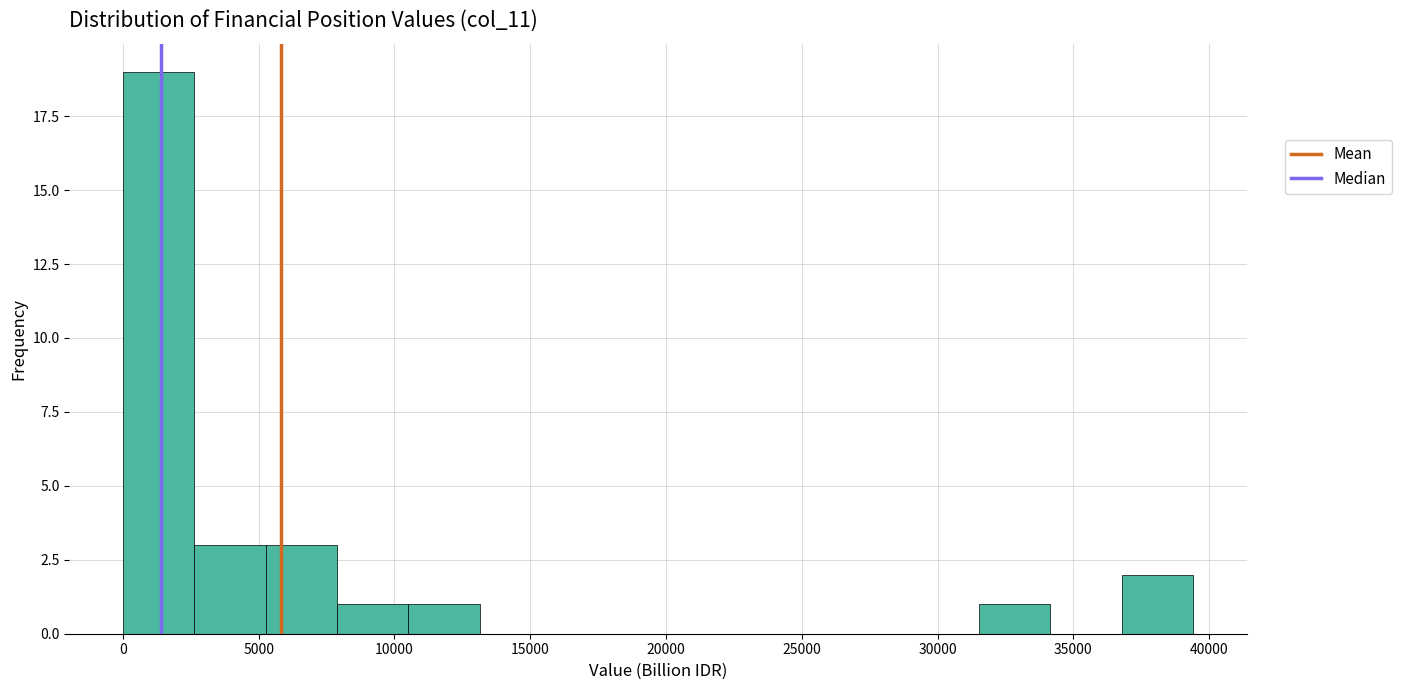

Over which range of the x-axis is the bar tallest?

0 to 2500